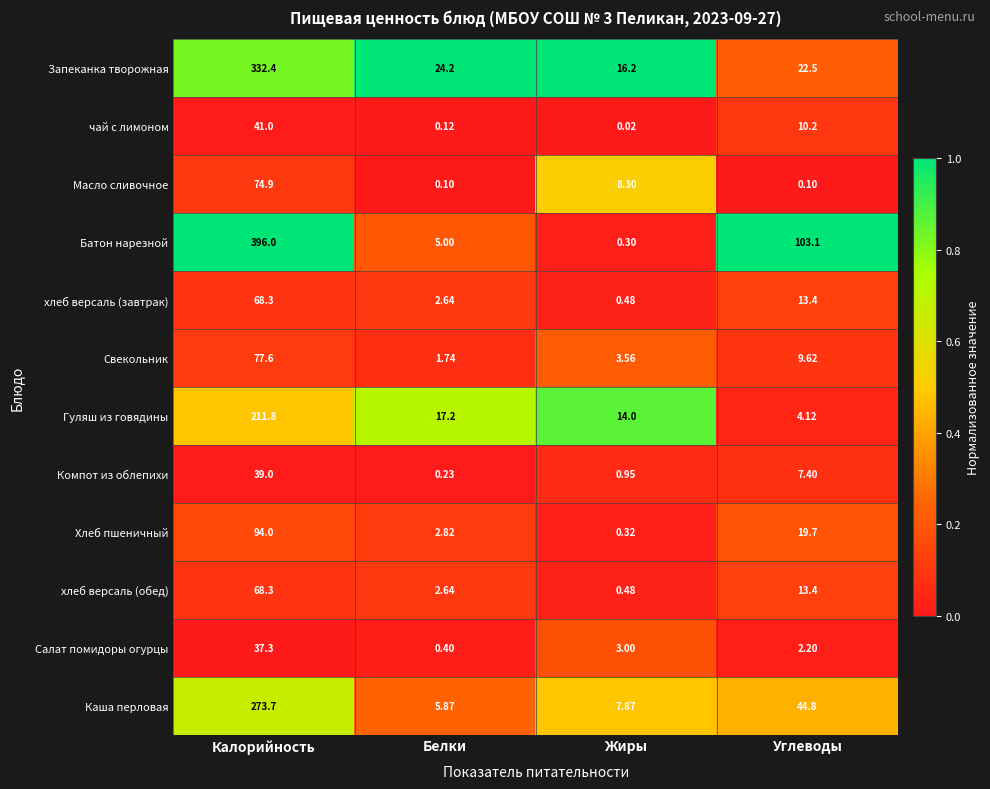

Where is Гуляш из говядины nearest to the value 107?

Белки